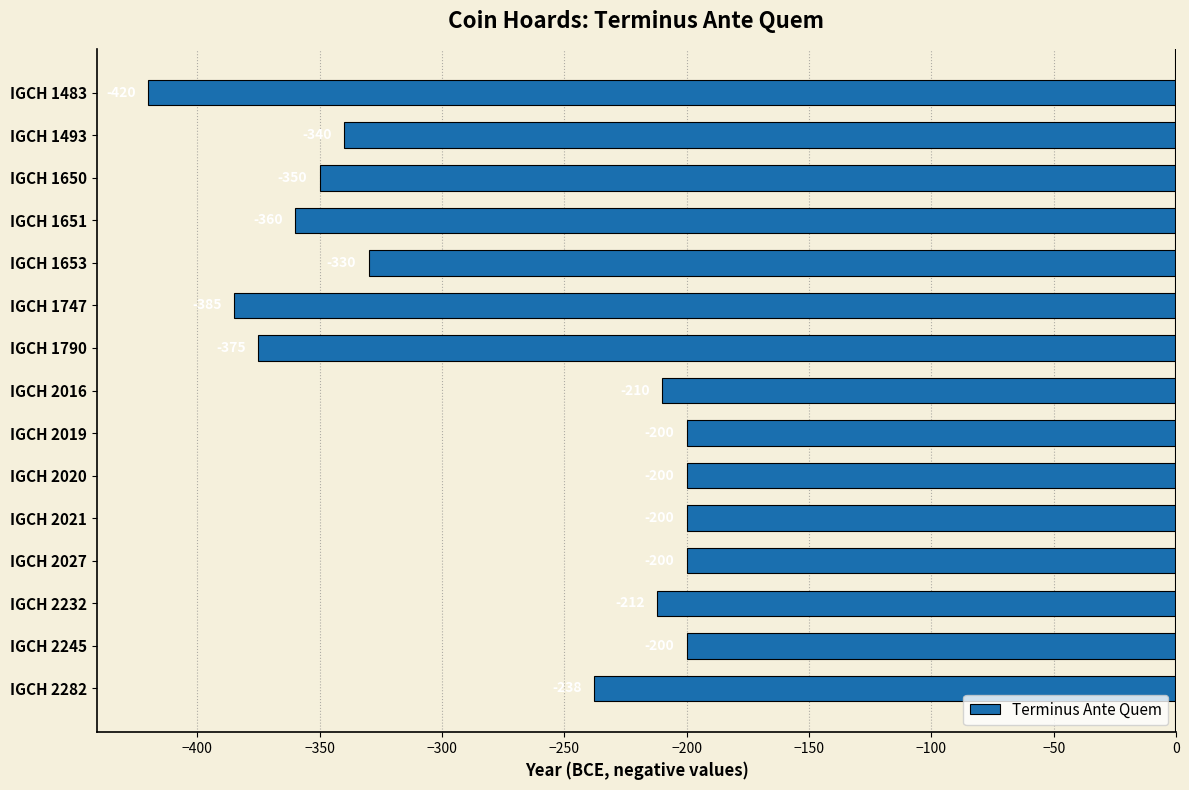

True or false: the data shows -200 at IGCH 2020.

True